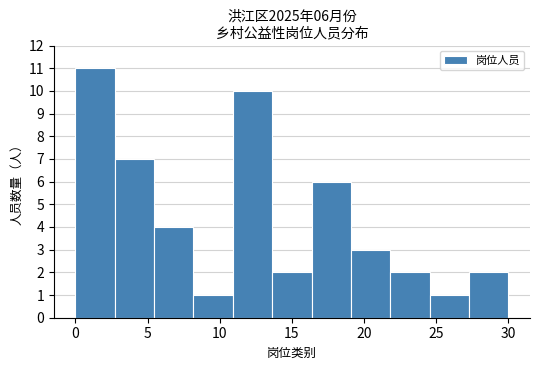

Over which range of the x-axis is the bar tallest?

0.0 to 2.5